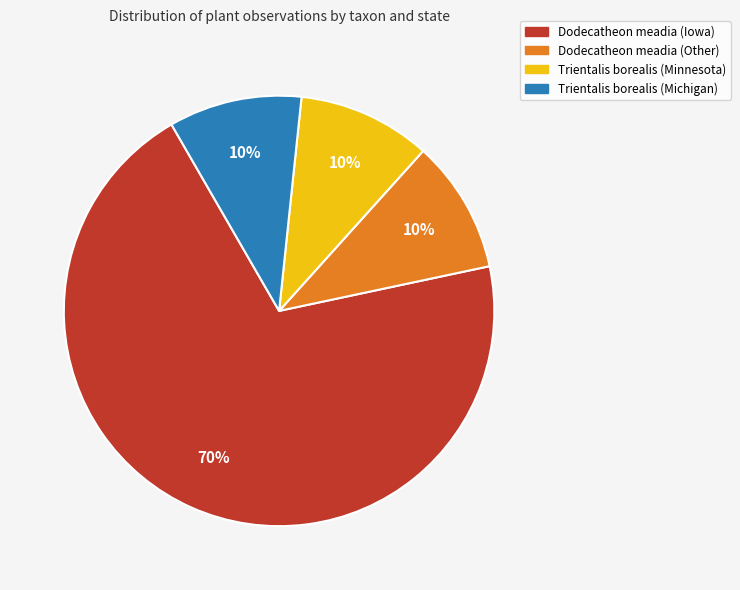

Do Trientalis borealis (Minnesota) and Dodecatheon meadia (Iowa) together represent more than half of the pie?

Yes